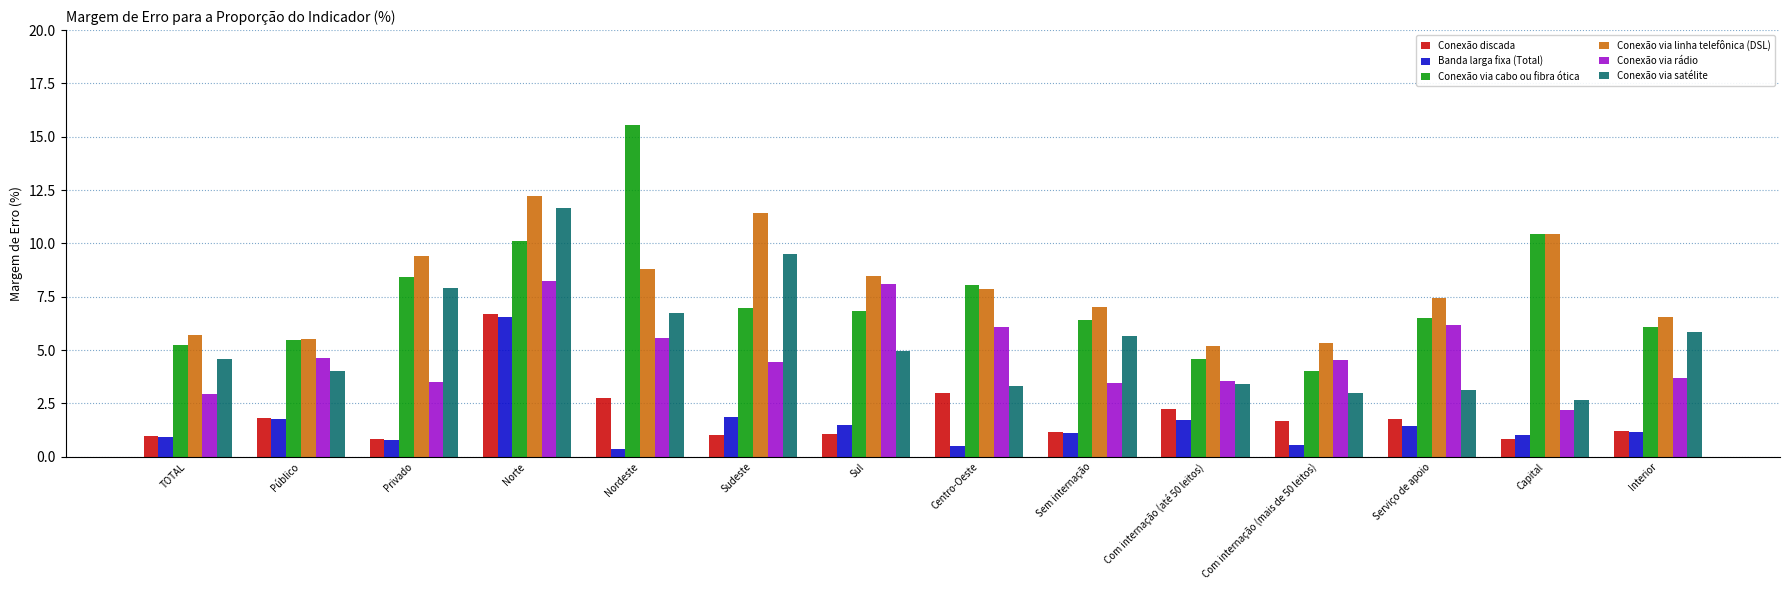

Count the number of data series in this chart.

6